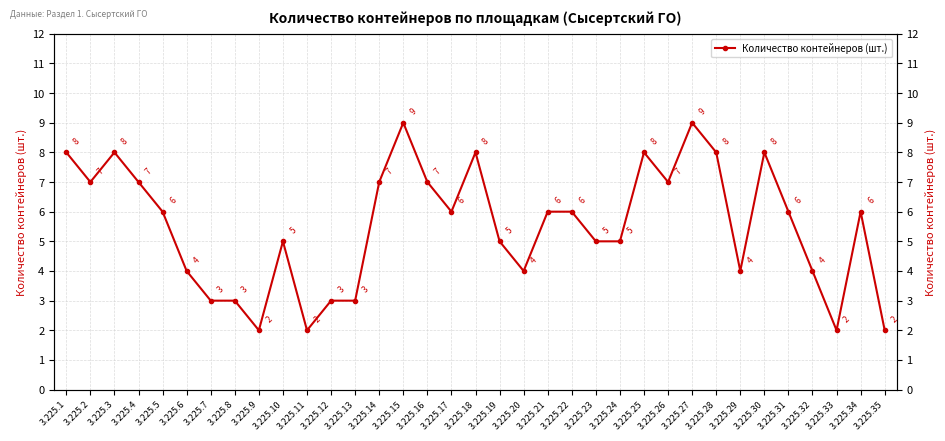

Where is the data nearest to the value 5?

3.225.10